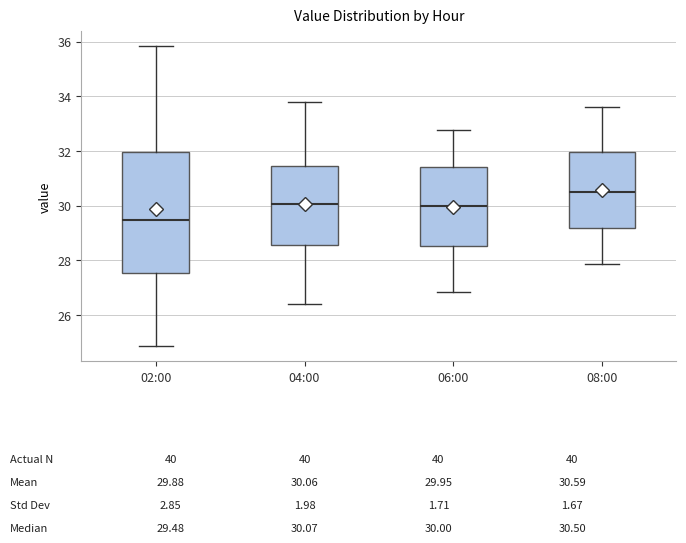

Comparing the boxes themselves (not the whiskers), which one is the tallest?

02:00